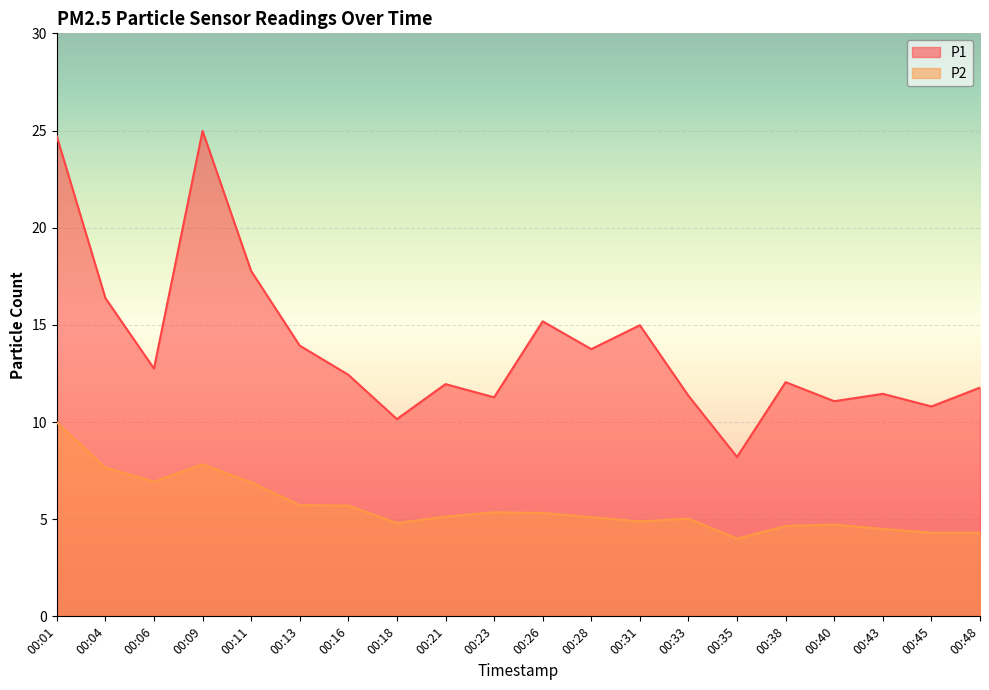

What is the value of the P1 point at the 8th from the left?

10.2